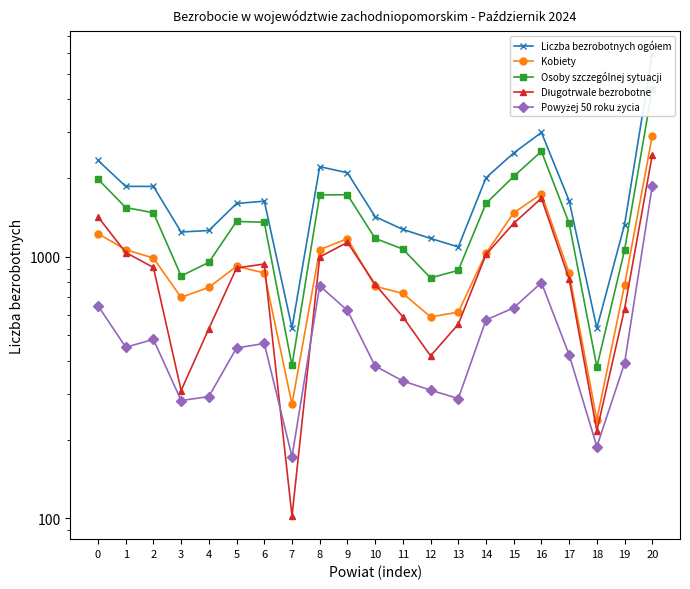

At which label does Osoby szczególnej sytuacji reach its peak?

20